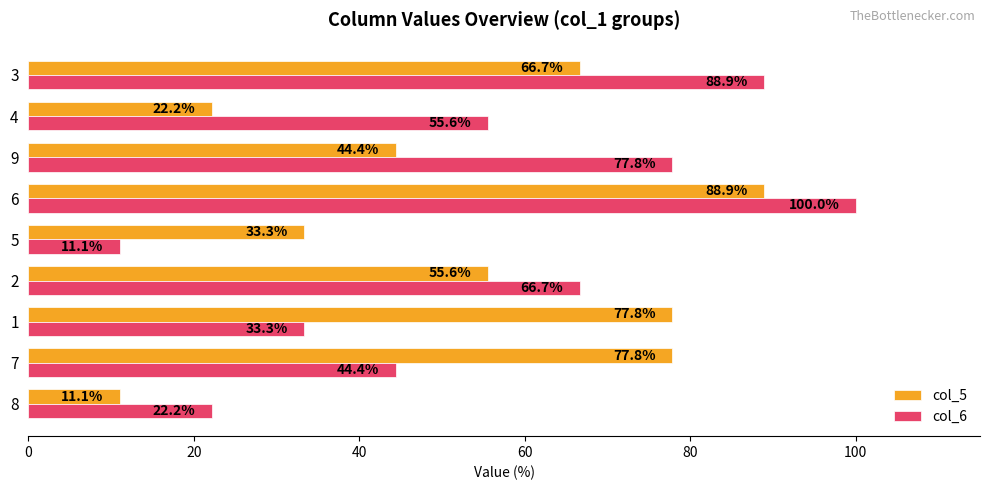

The col_5 series shows 33.3 at 5. True or false?

True